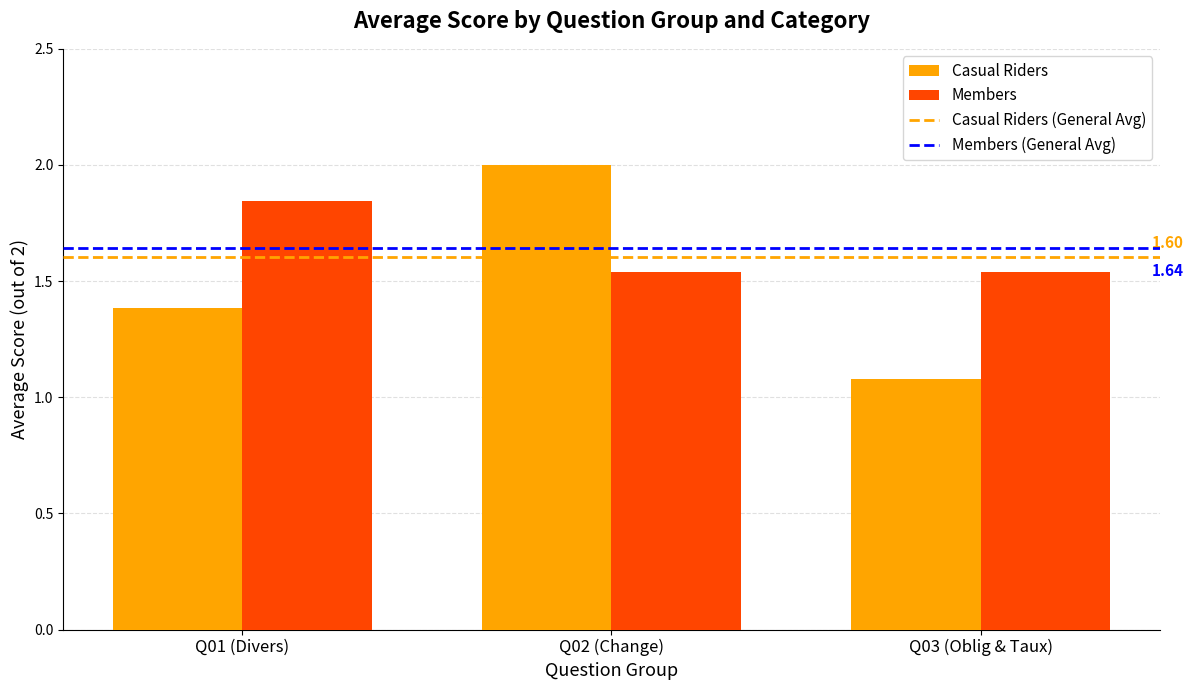

Which category has the lowest value across all series?

Q03 (Oblig & Taux)